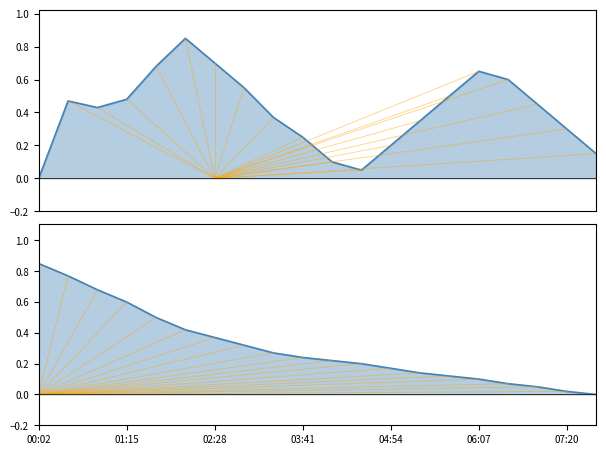

What is the difference between the highest and lowest values at 10?

0.1